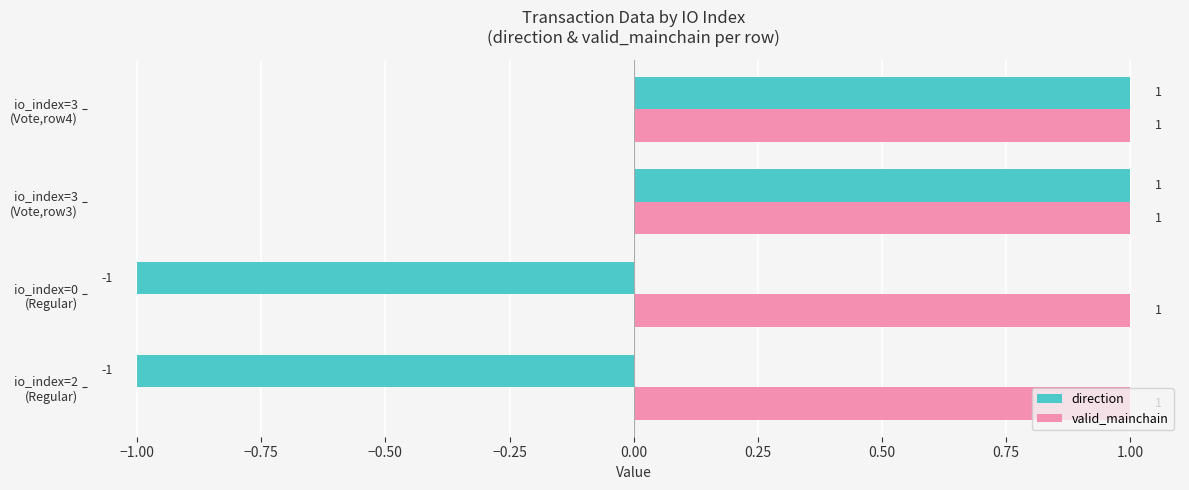

Which series has the largest total across all categories?

valid_mainchain